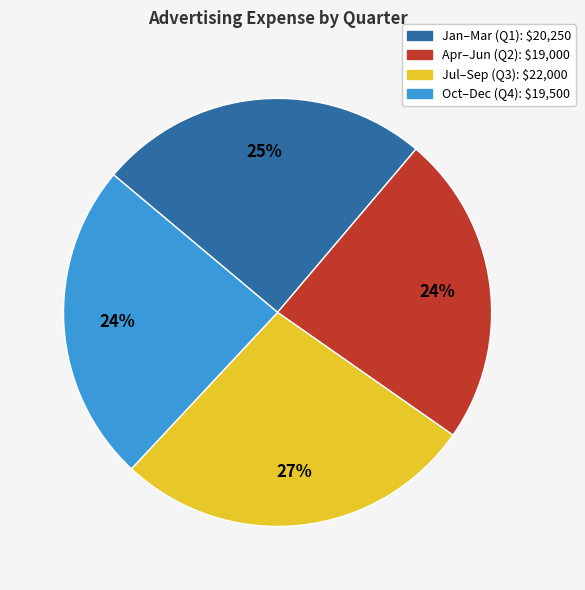

Does any single category account for the majority?

No